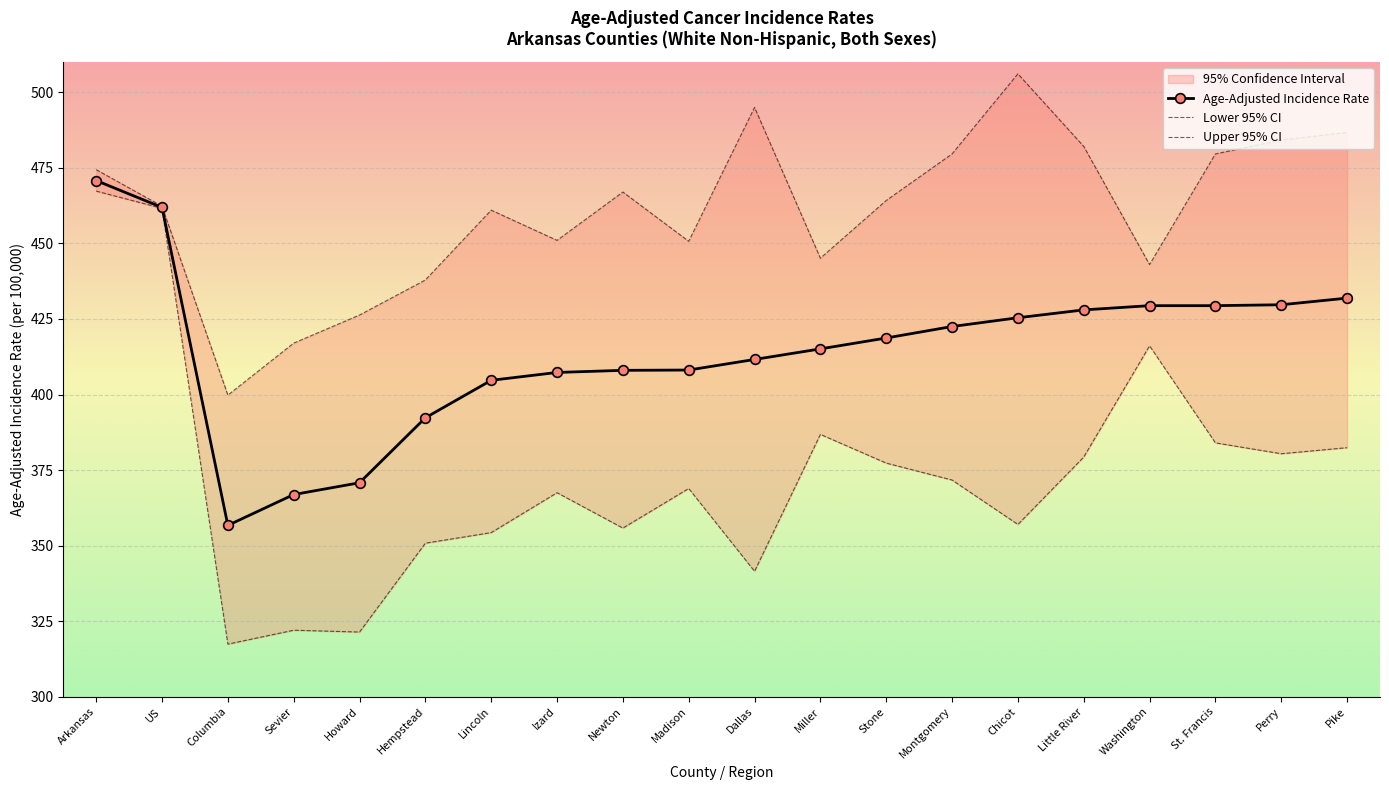

What are all the series names shown in the legend?

Age-Adjusted Incidence Rate, Lower 95% CI, Upper 95% CI